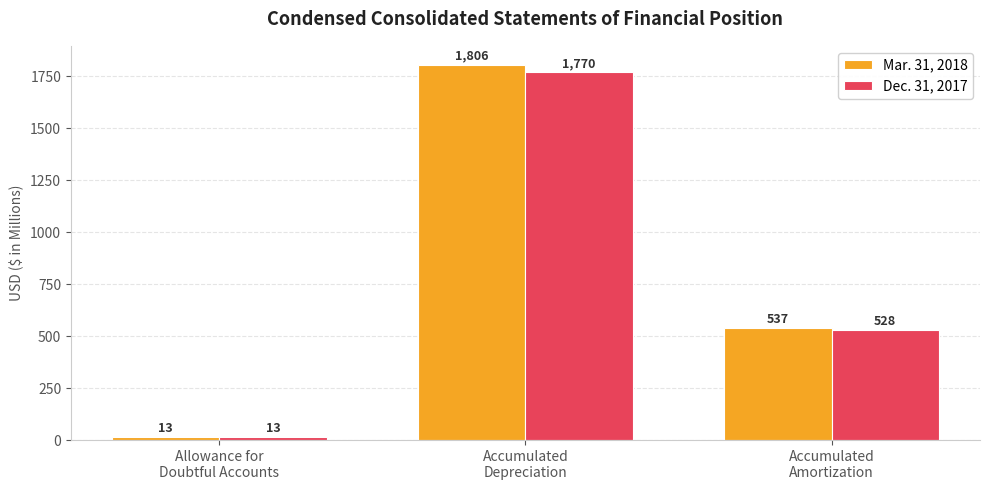

At which label does Dec. 31, 2017 reach its minimum?

Allowance for
Doubtful Accounts